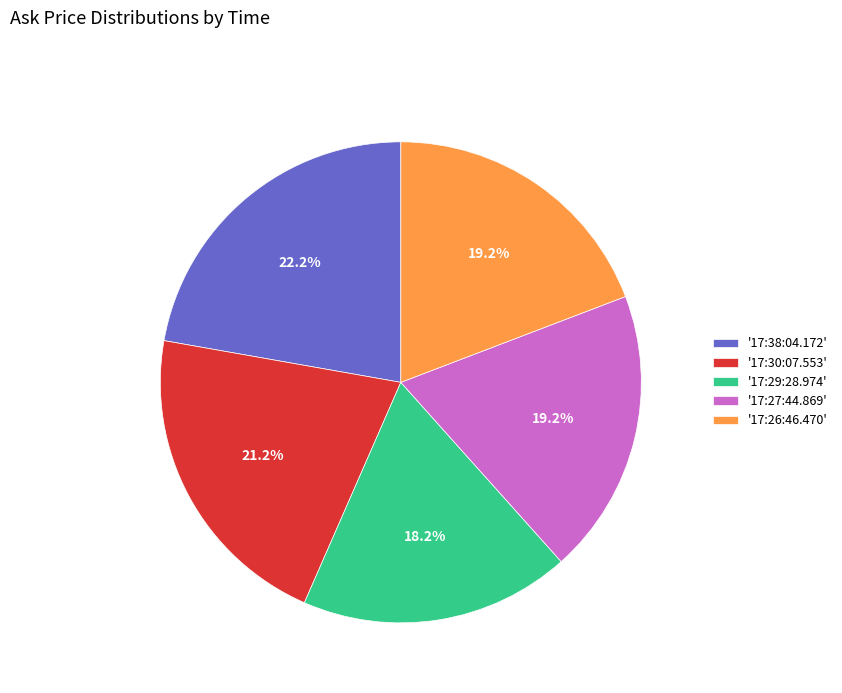

How many segments does this pie chart have?

5